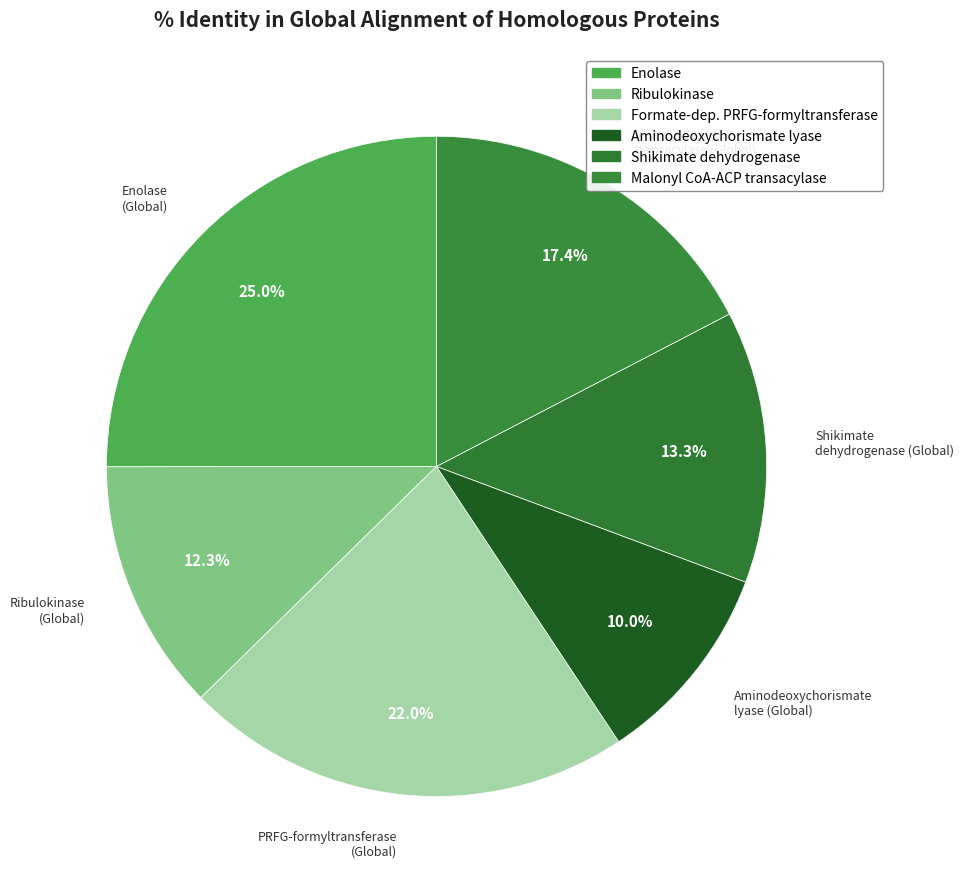

How many segments does this pie chart have?

6